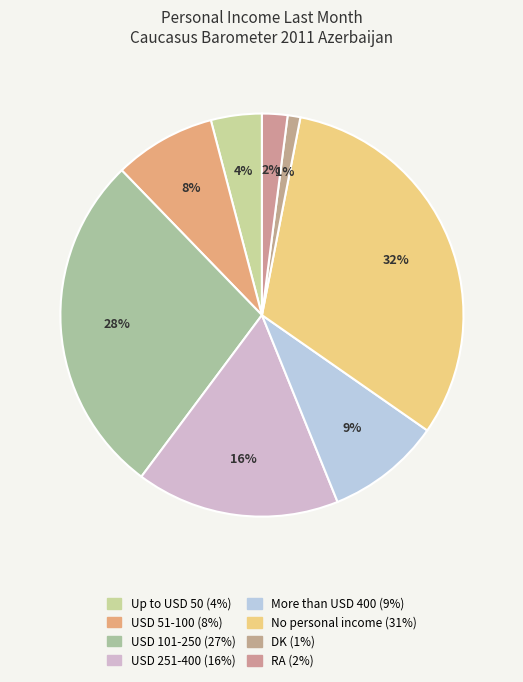

What is the smallest slice in the pie chart?

DK